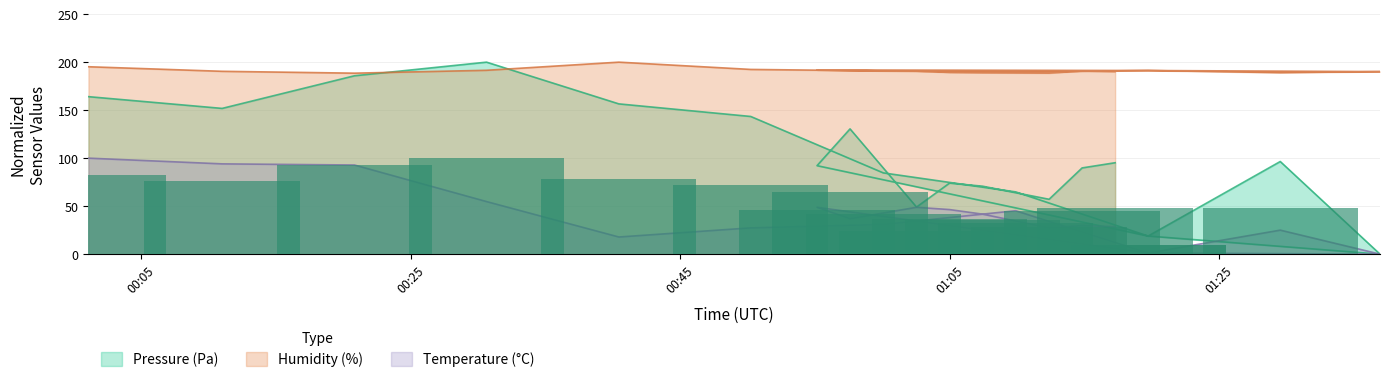

At which label does Humidity (%) reach its peak?

00:41